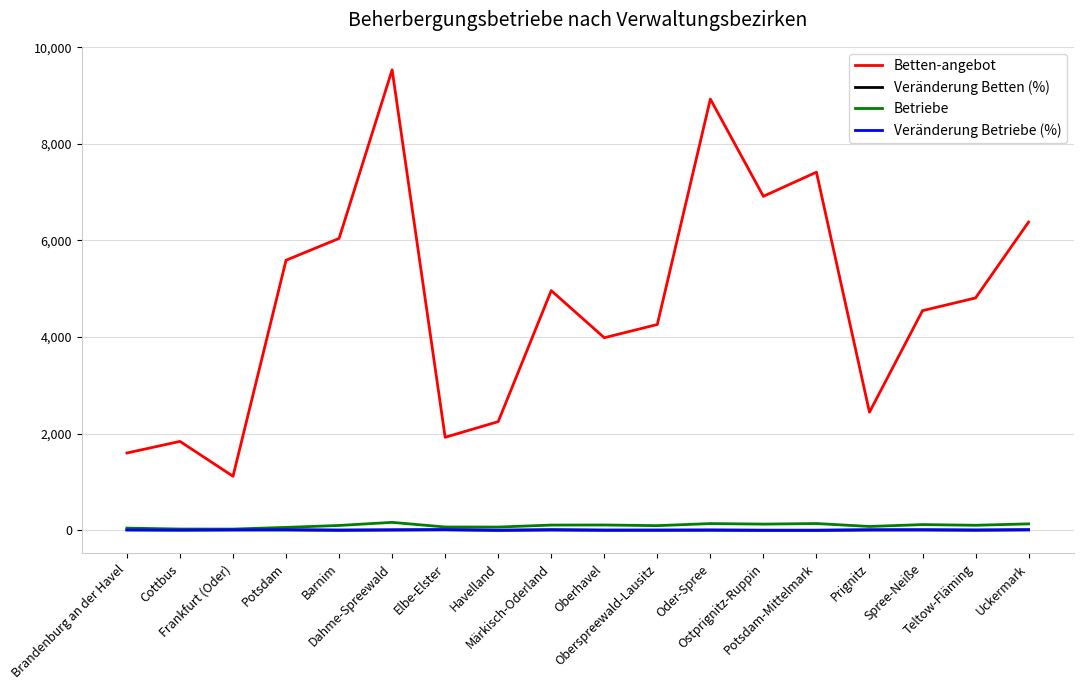

At which category is the sum across all series the highest?

Dahme-Spreewald